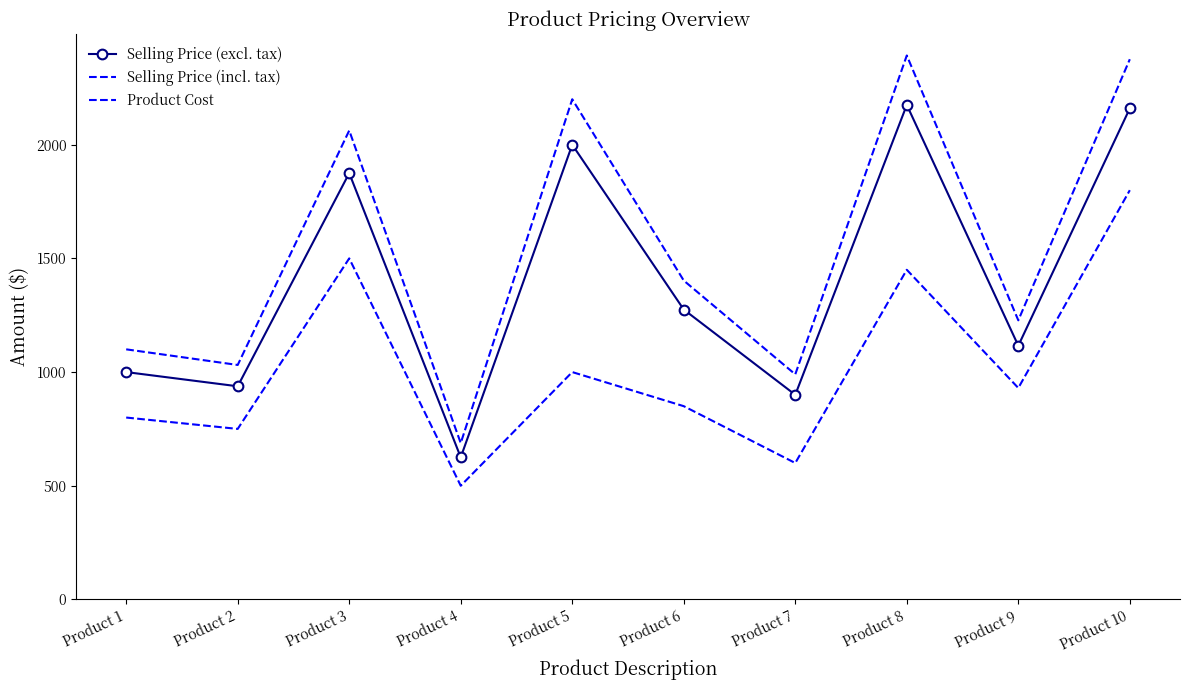

True or false: Selling Price (incl. tax) and Selling Price (excl. tax) intersect in this chart.

False